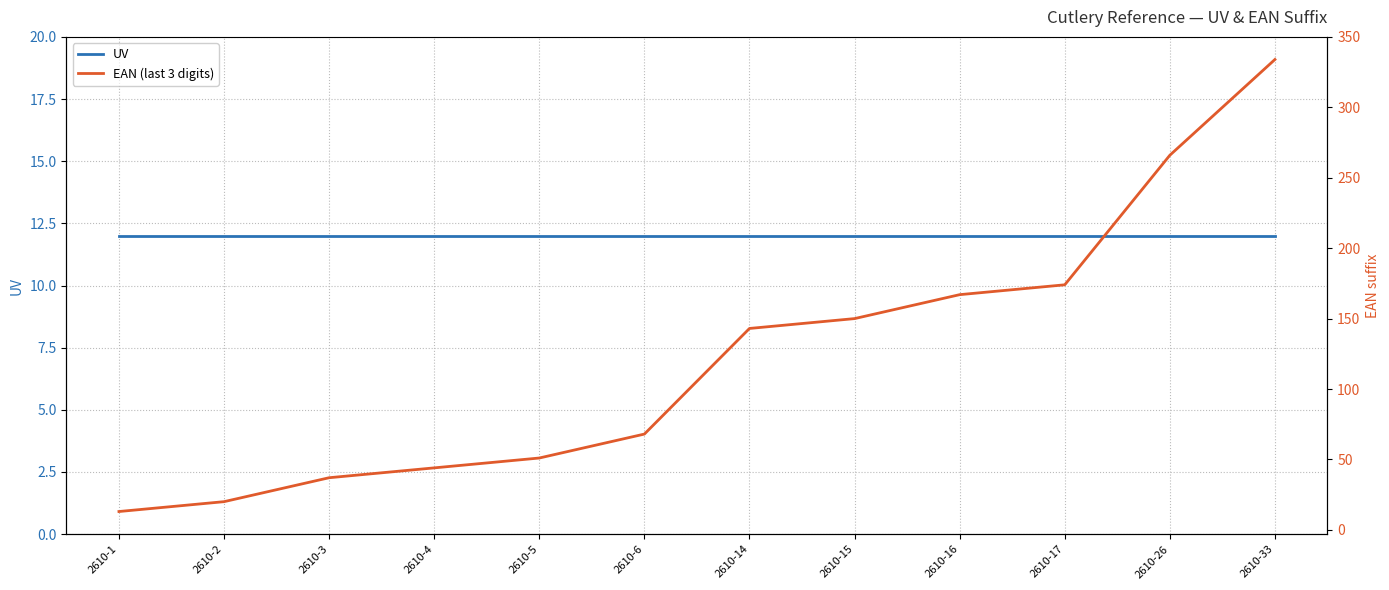

At how many categories does at least one series exceed 275?

1